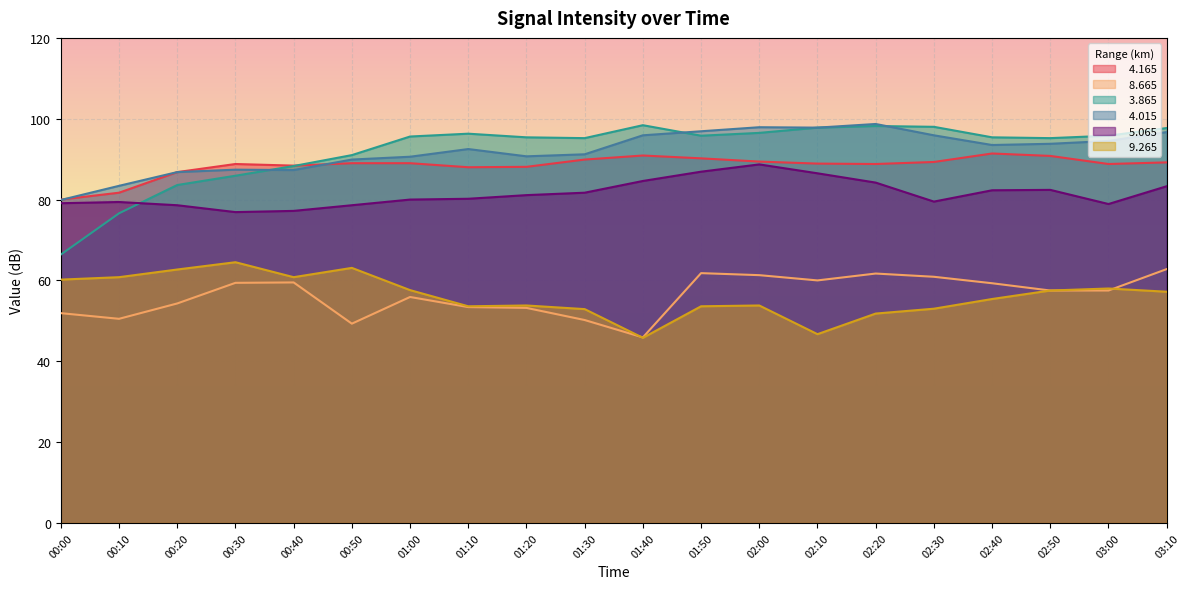

What is the value of the   4.015 point at the 7th from the left?

90.6